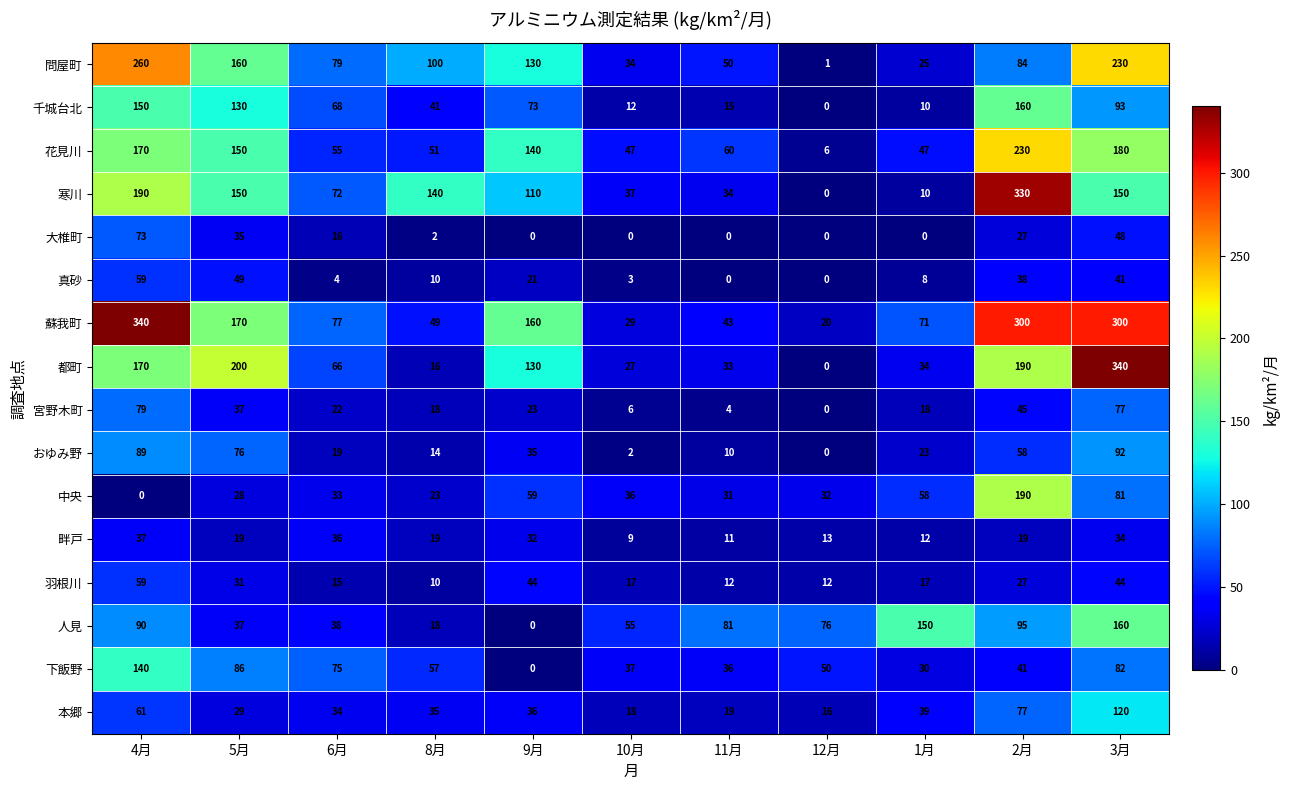

Where does the 羽根川 series first go above 17?

4月